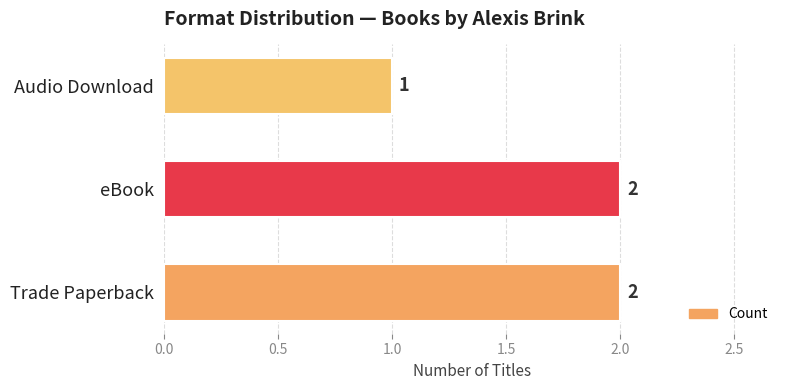

What is the greatest value displayed?

2